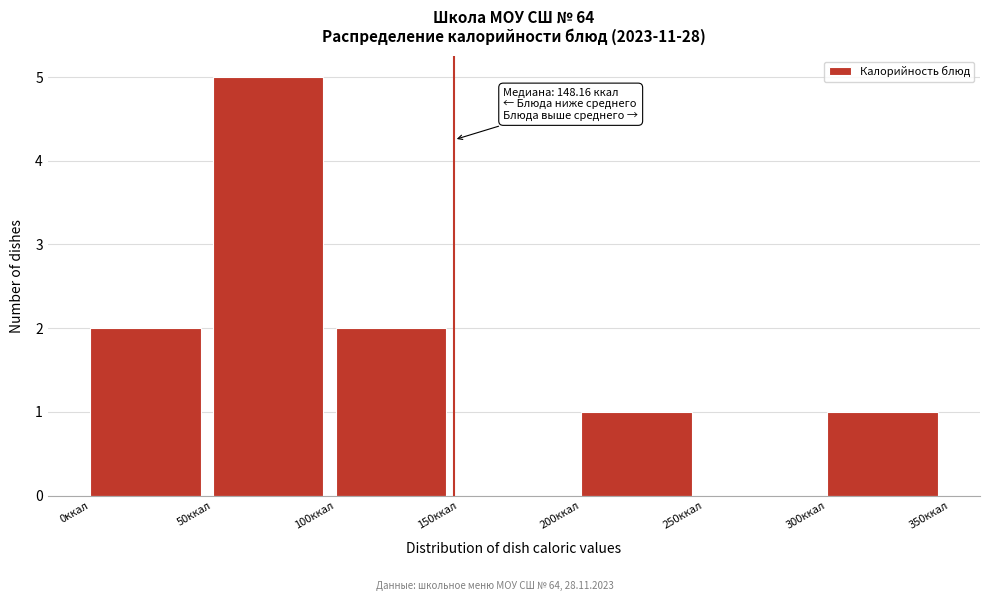

Over which range of the x-axis is the bar tallest?

50 to 100